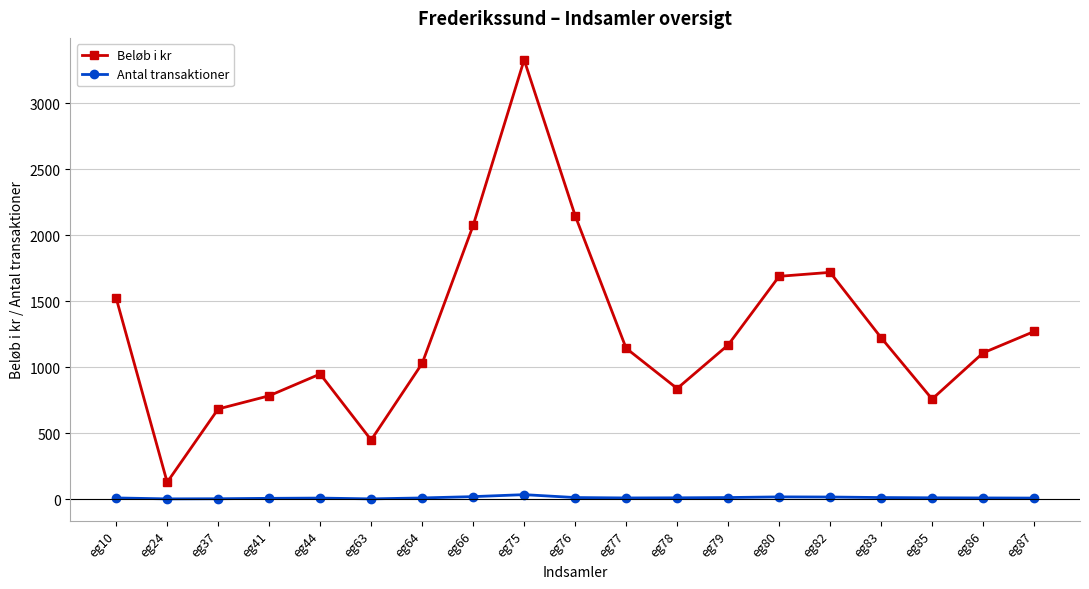

Count the number of categories in the chart.

19